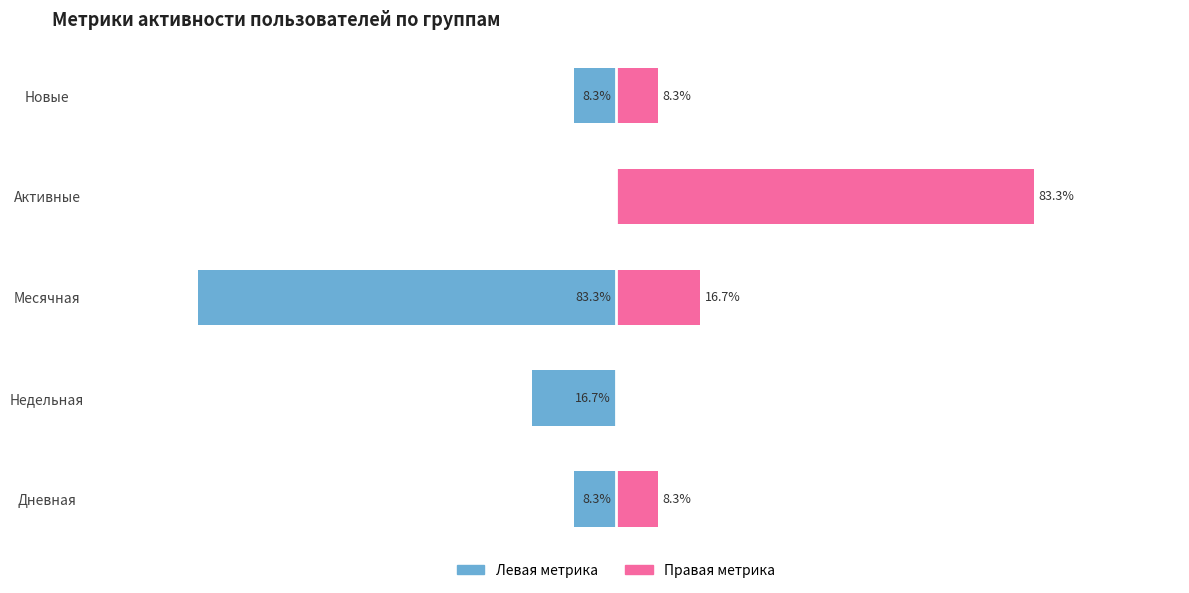

What is the average value of the Левая метрика series?

-23.3